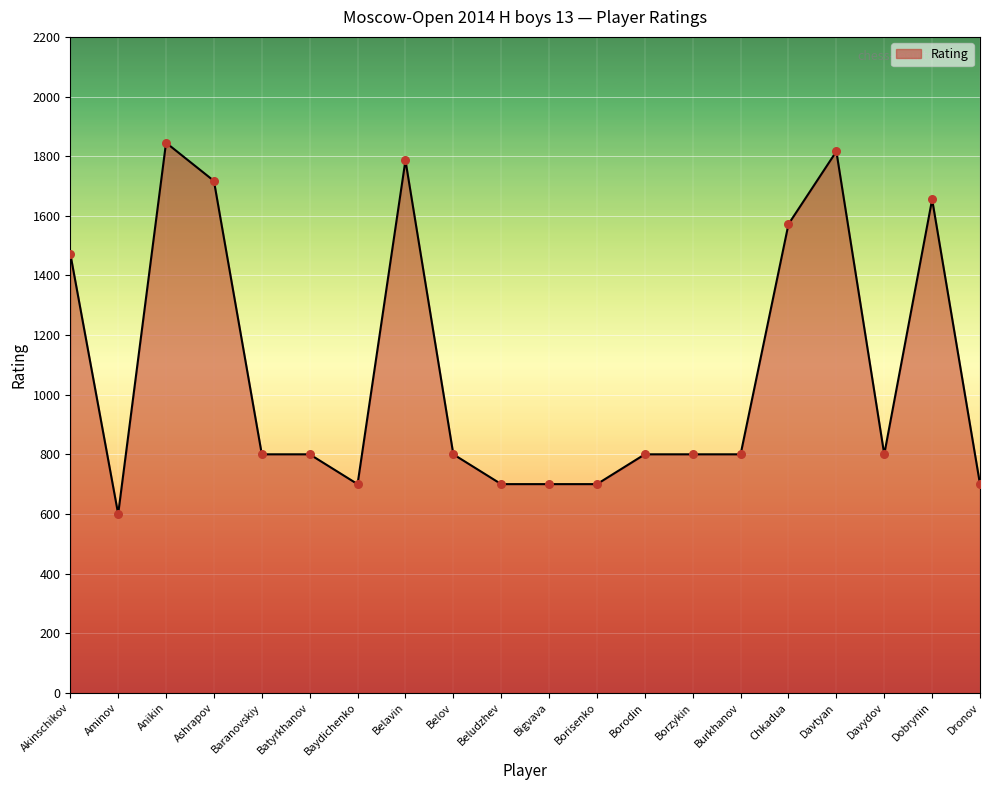

What is the change in value from Baranovskiy to Bigvava?

-100